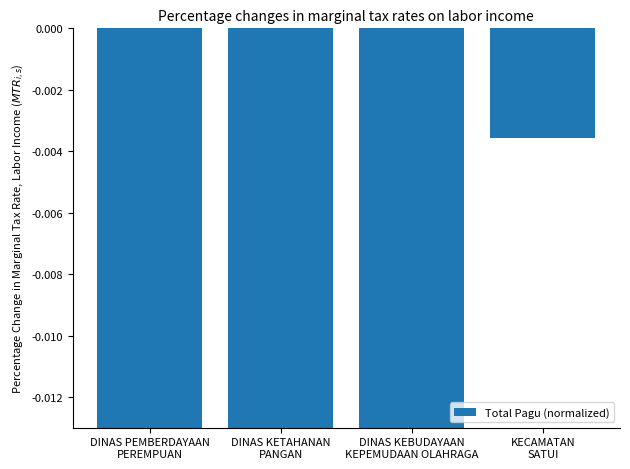

What is the label of the 1st bar from the right?

KECAMATAN
SATUI